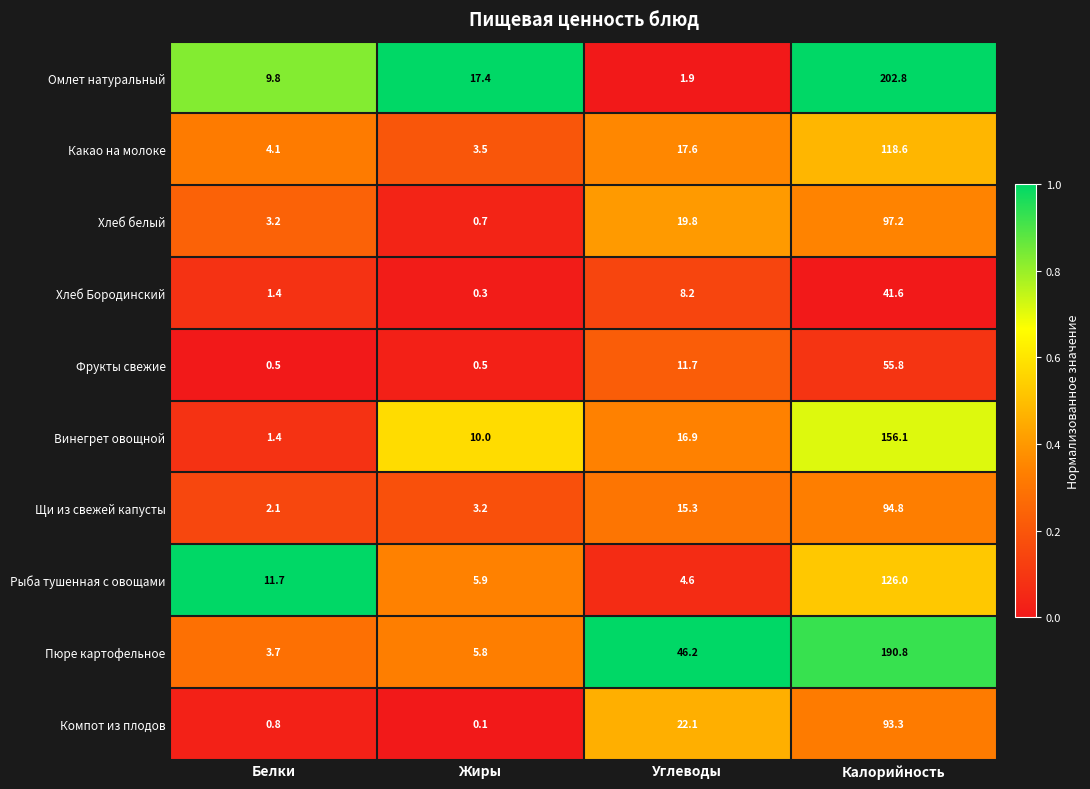

Where is Хлеб Бородинский nearest to the value 20?

Углеводы